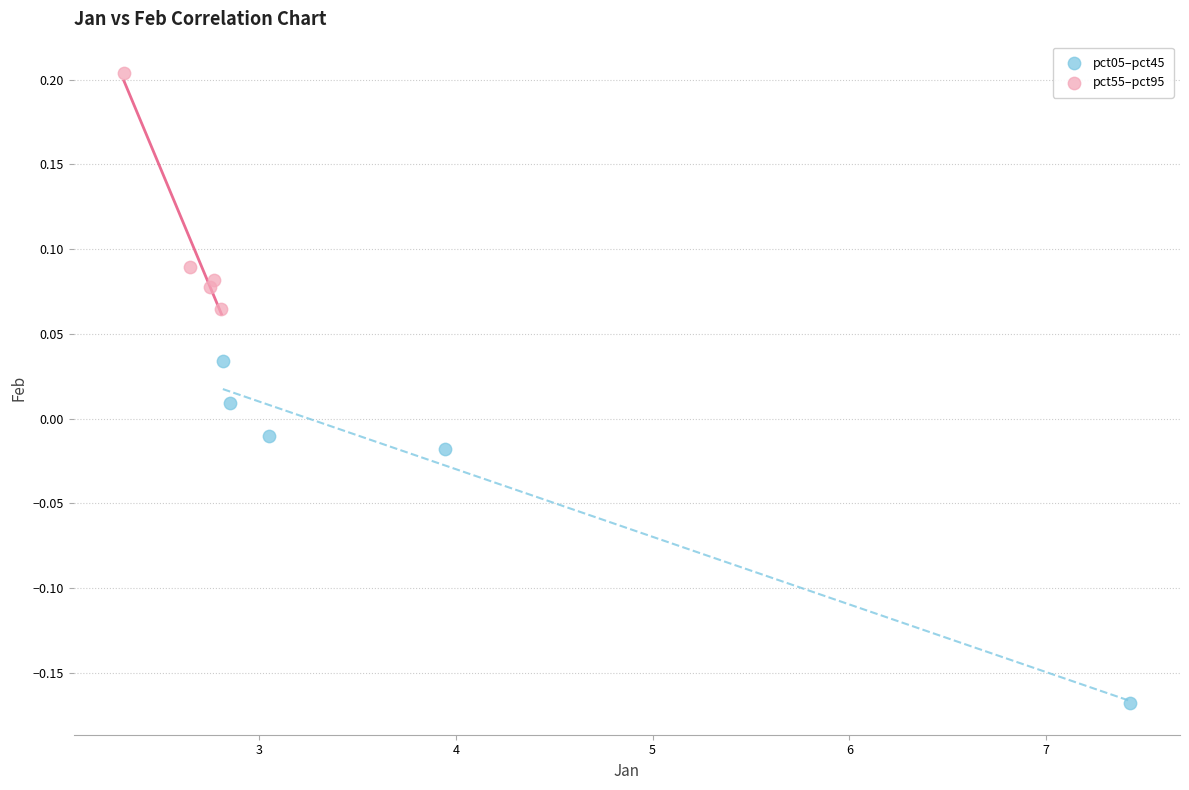

Which series has the largest Y range (max minus min)?

pct05–pct45